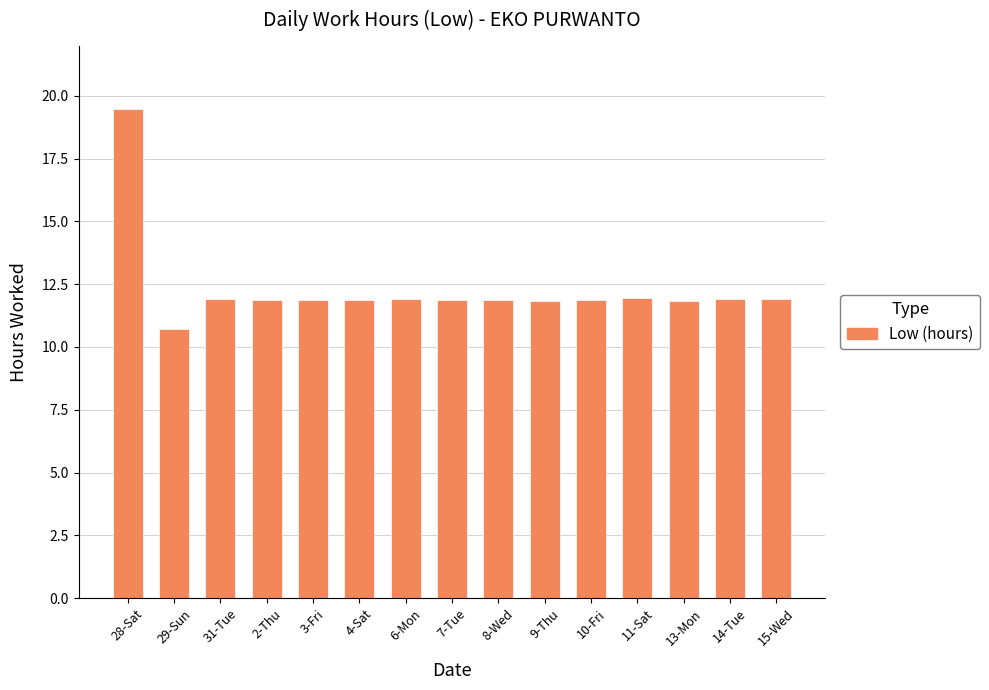

Which category has the lowest value across all series?

29-Sun